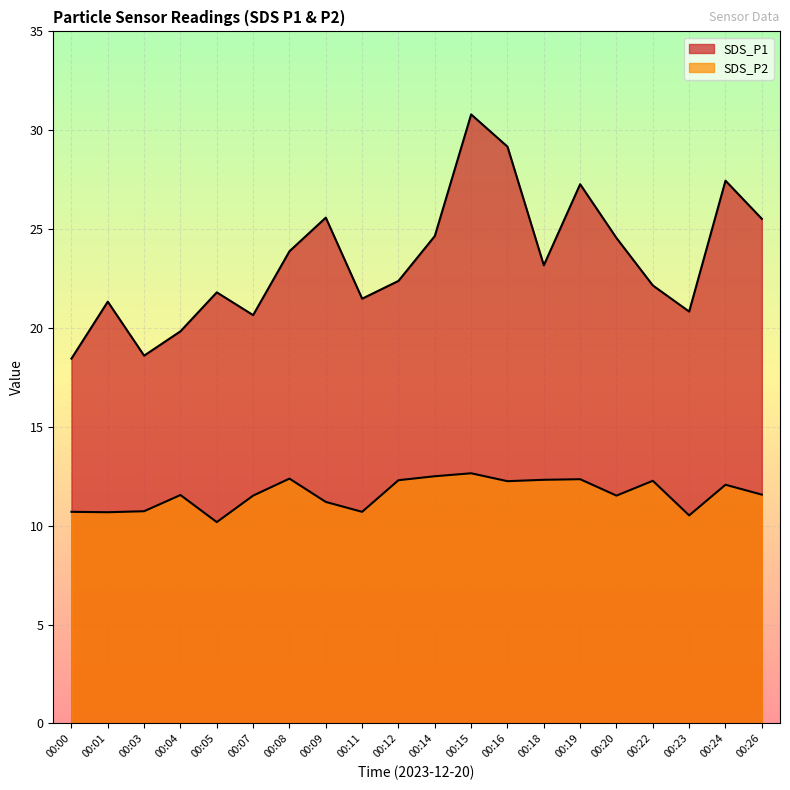

List the labels in order of SDS_P1 value, smallest first.

00:00, 00:03, 00:04, 00:07, 00:23, 00:01, 00:11, 00:05, 00:22, 00:12, 00:18, 00:08, 00:20, 00:14, 00:26, 00:09, 00:19, 00:24, 00:16, 00:15